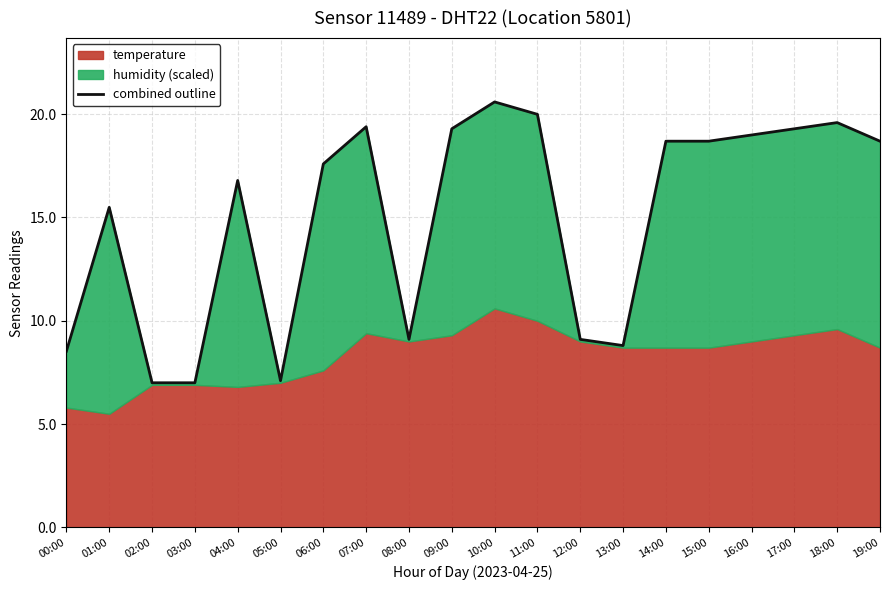

Reading left to right, extract all data points from this chart.

8.5	15.5	7.0	7.0	16.8	7.1	17.6	19.4	9.1	19.3	20.6	20.0	9.1	8.8	18.7	18.7	19.0	19.3	19.6	18.7